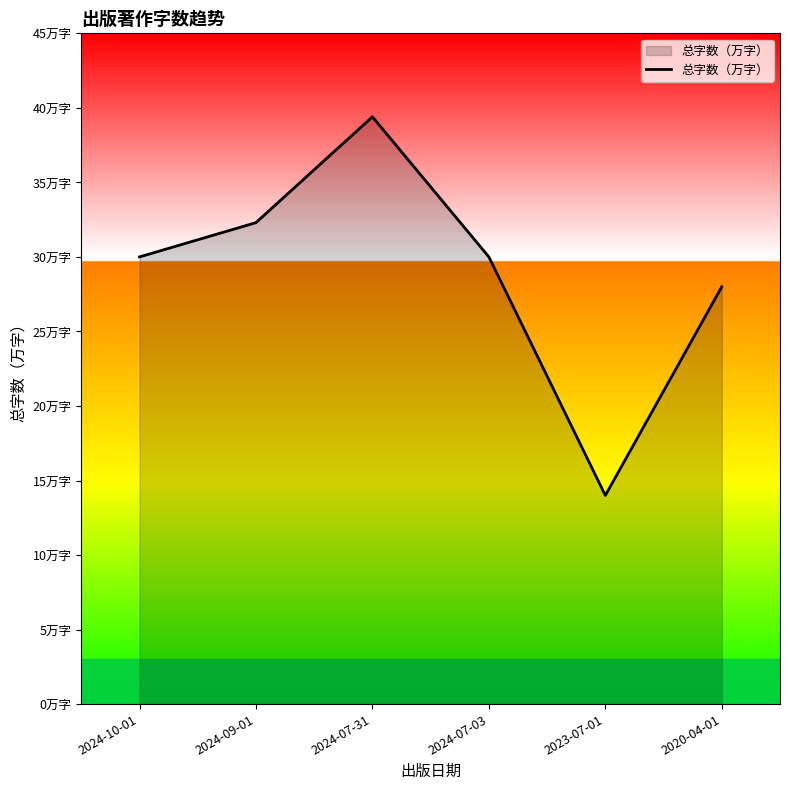

Which category has the highest value across all series?

2024-07-31